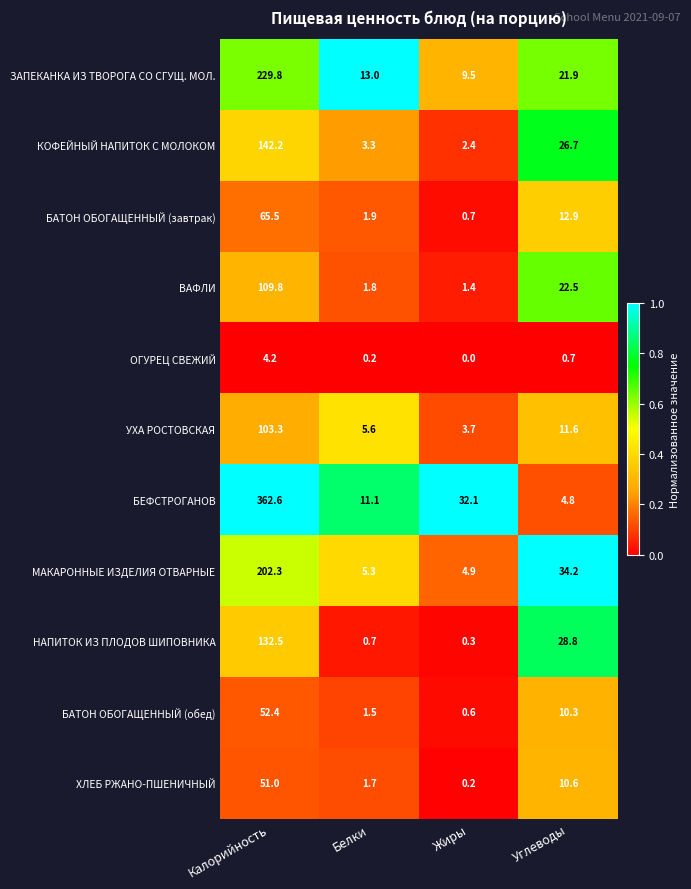

Where does the БАТОН ОБОГАЩЕННЫЙ (обед) series first go above 10?

Калорийность